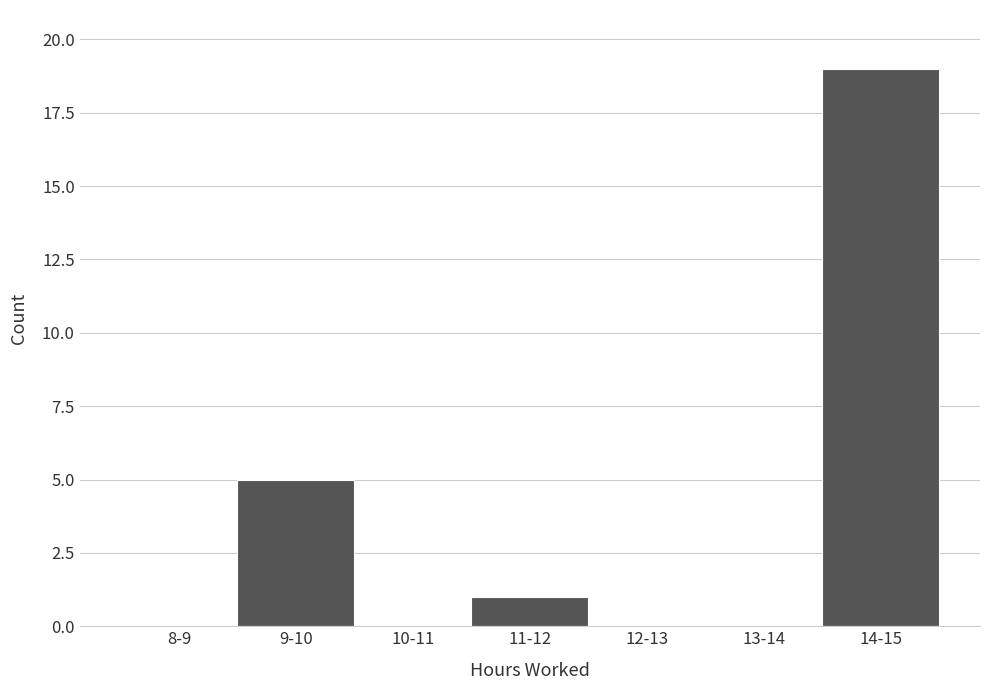

Reading right to left, transcribe all the data shown in this chart.

14-15=19	13-14=0	12-13=0	11-12=1	10-11=0	9-10=5	8-9=0